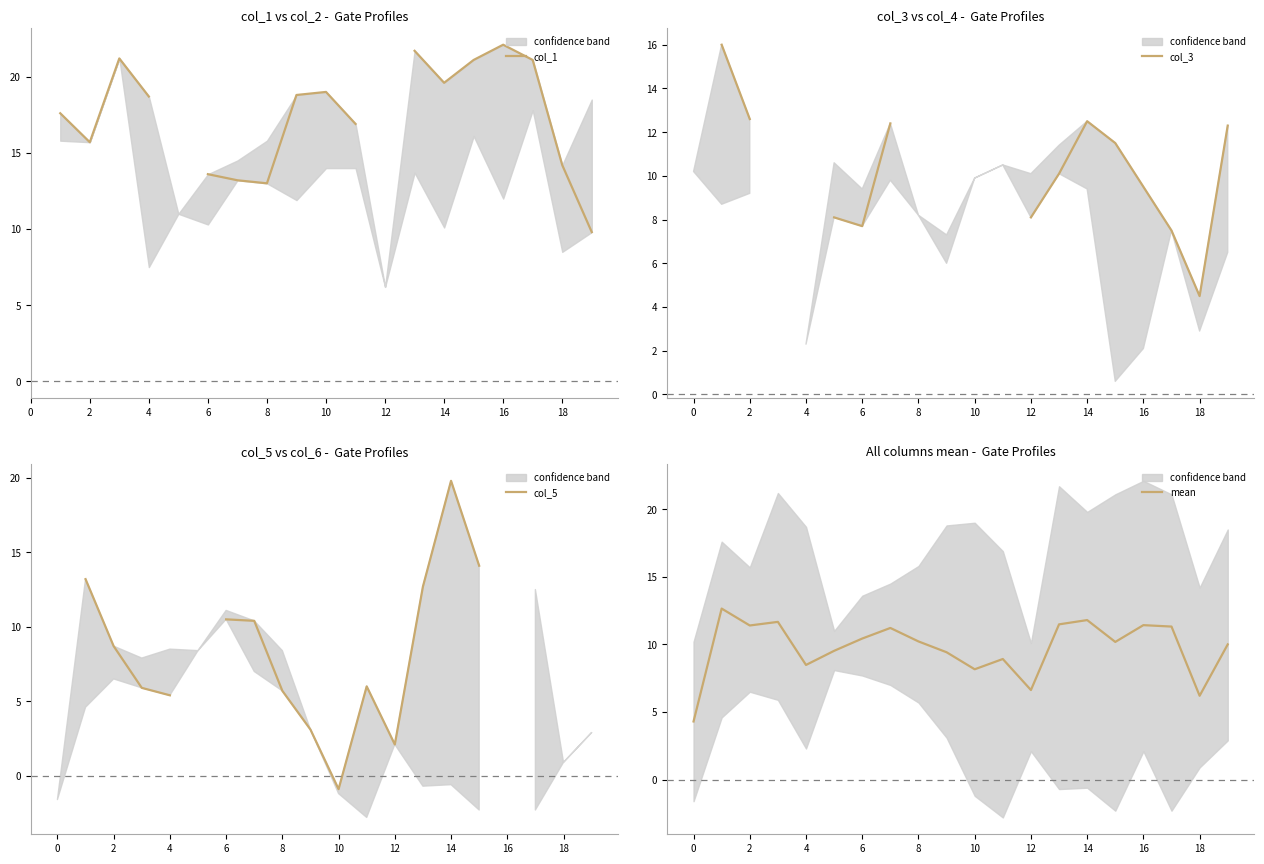

What is the approximate value of mean at 14?

11.8